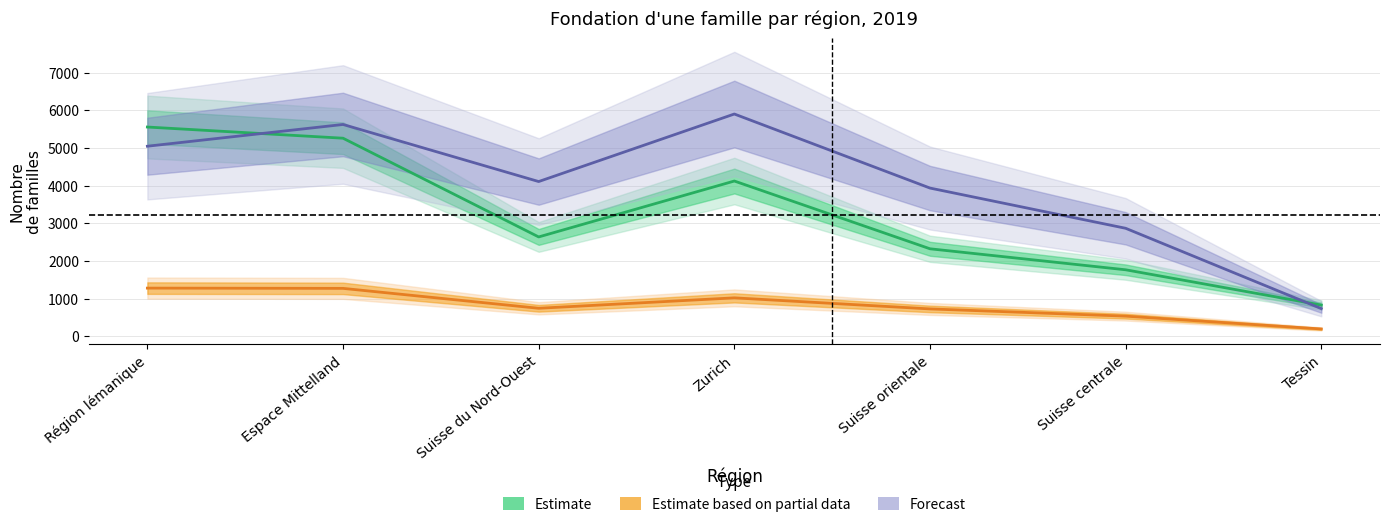

Which category has the lowest value in the Hors mariage (estimate) series?

Tessin